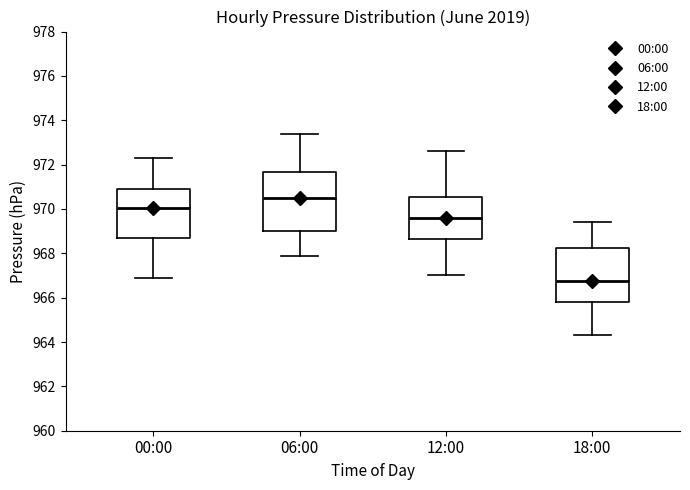

Which box's median line is the lowest?

18:00